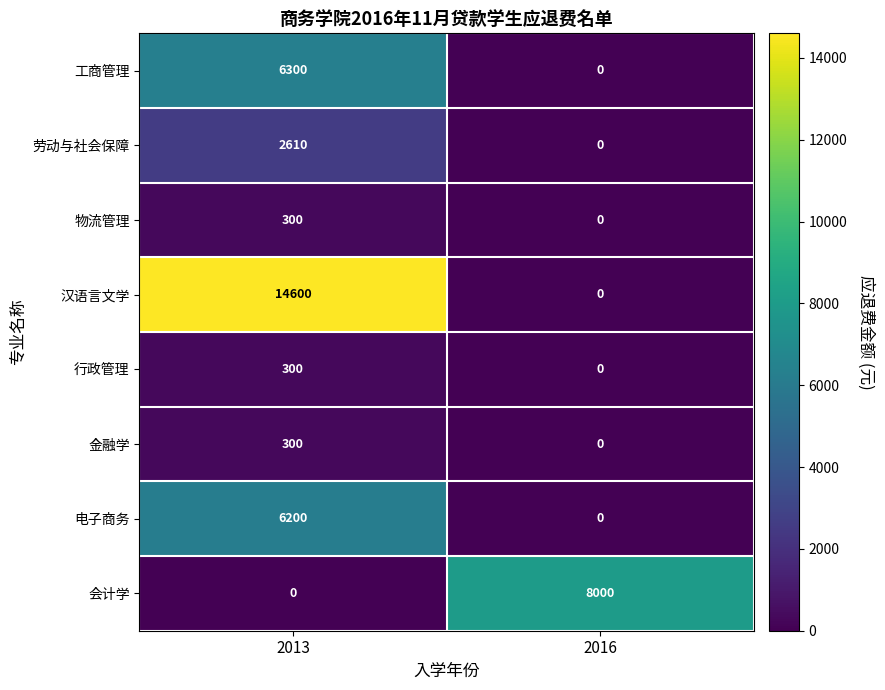

Is it true that 物流管理 equals 70 at 2013?

False